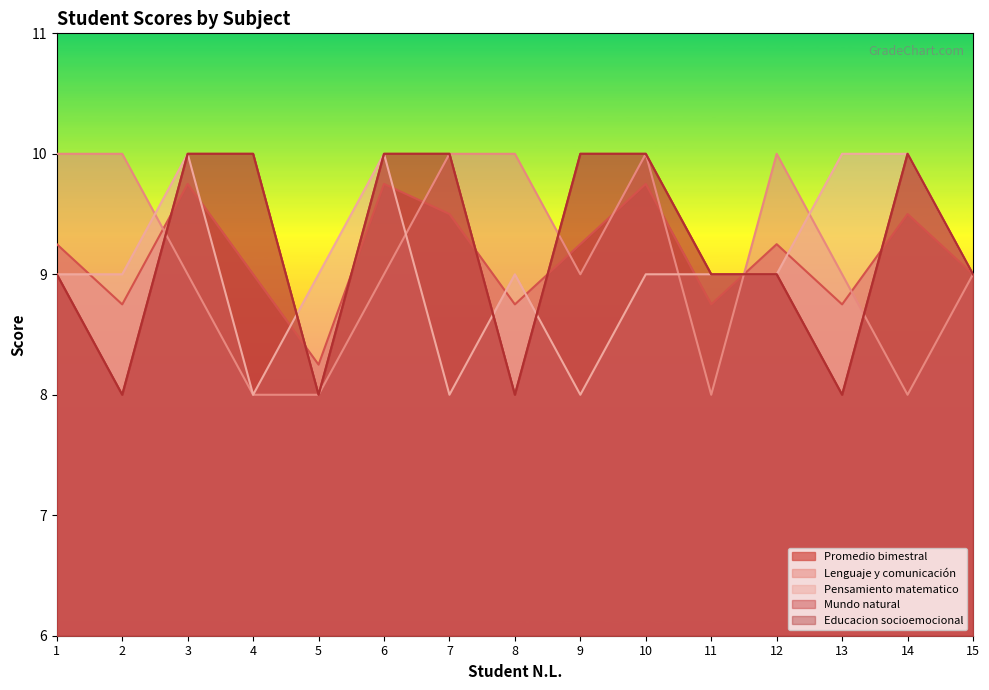

Which category has the lowest value in the Promedio bimestral series?

5